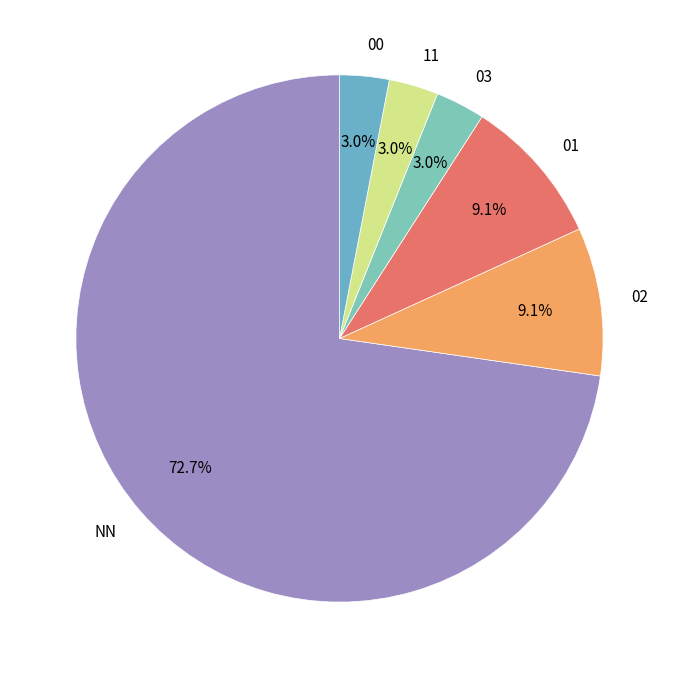

Which slice is the largest?

NN